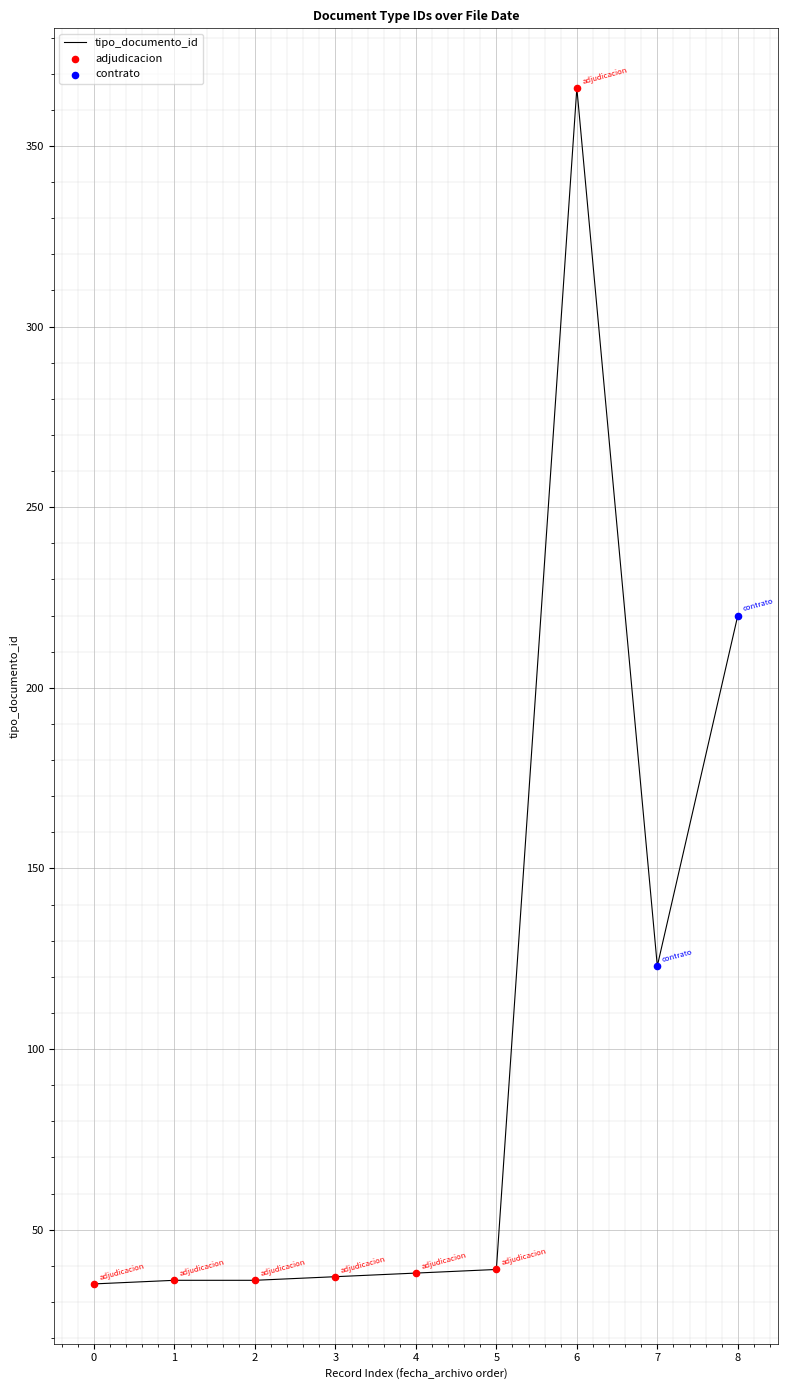

Approximately how many times larger is the value at 7 compared to 0?

3.5